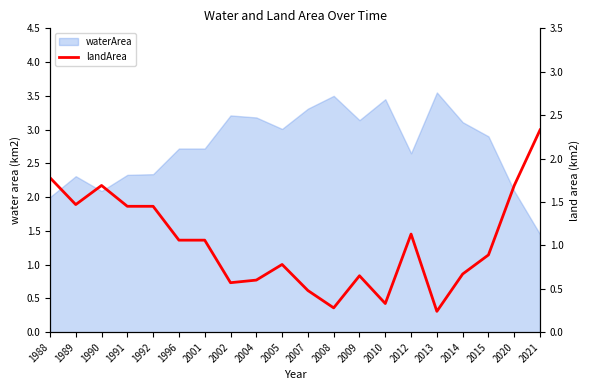

Reading left to right, extract all data points from this chart.

1988=1.8	1989=1.5	1990=1.7	1991=1.4	1992=1.4	1996=1.1	2001=1.1	2002=0.6	2004=0.6	2005=0.8	2007=0.5	2008=0.3	2009=0.7	2010=0.3	2012=1.1	2013=0.2	2014=0.7	2015=0.9	2020=1.7	2021=2.3